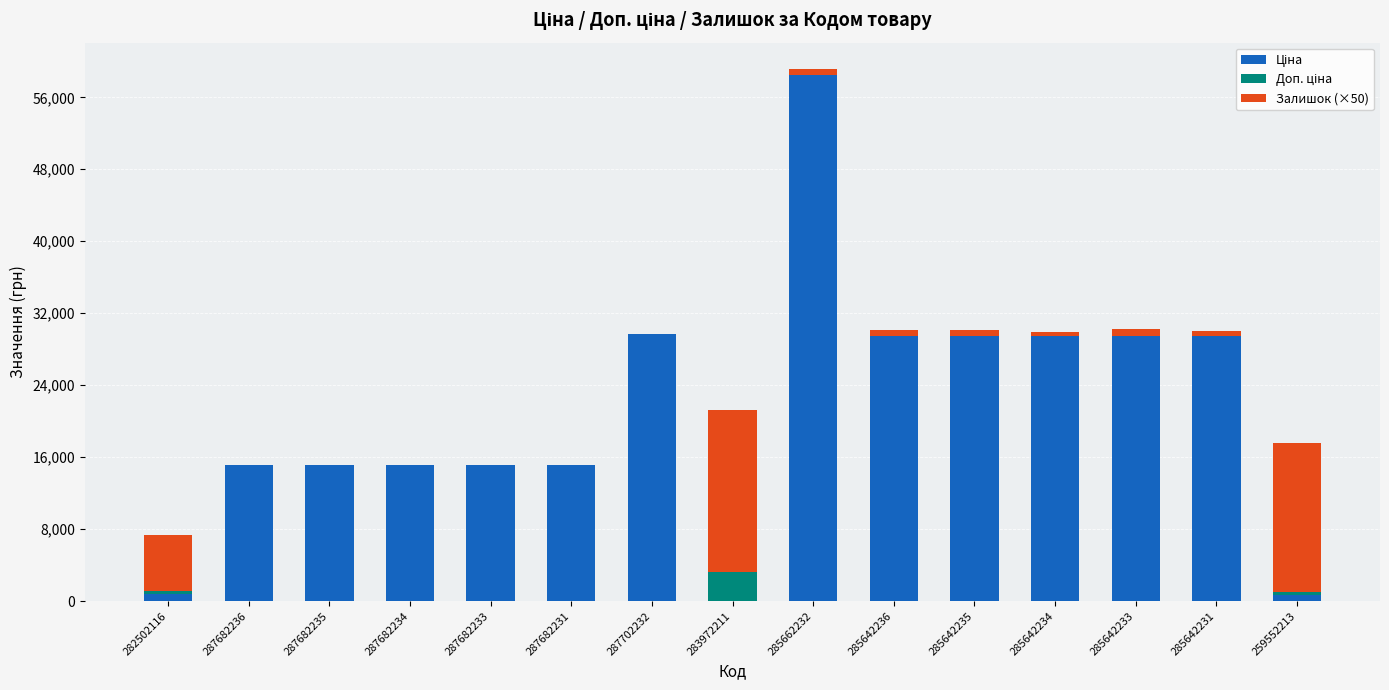

At which category is the sum across all series the highest?

285662232